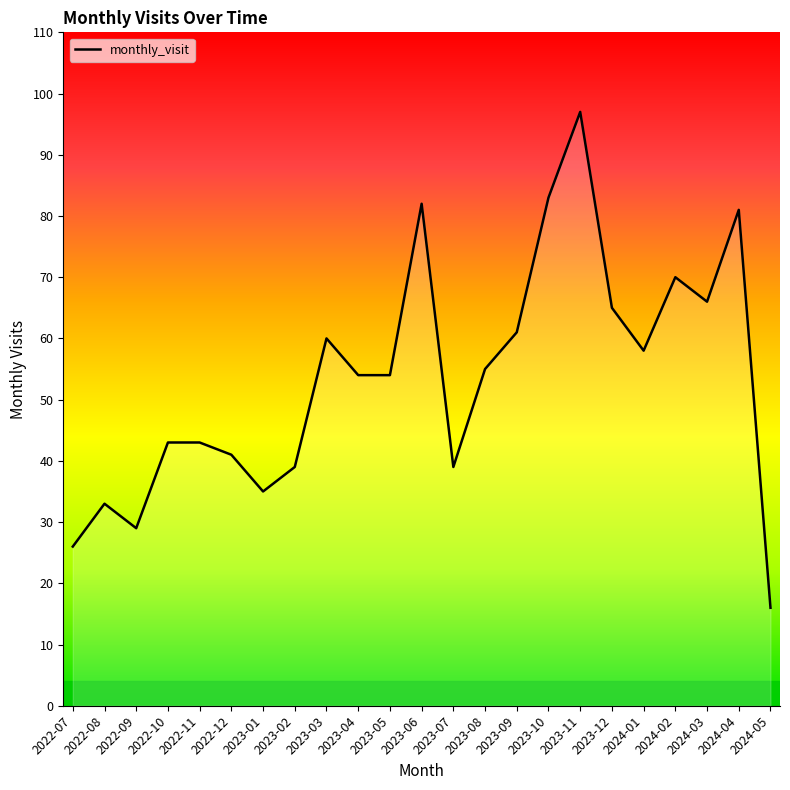

At which category does the chart reach its peak across all series?

2023-11